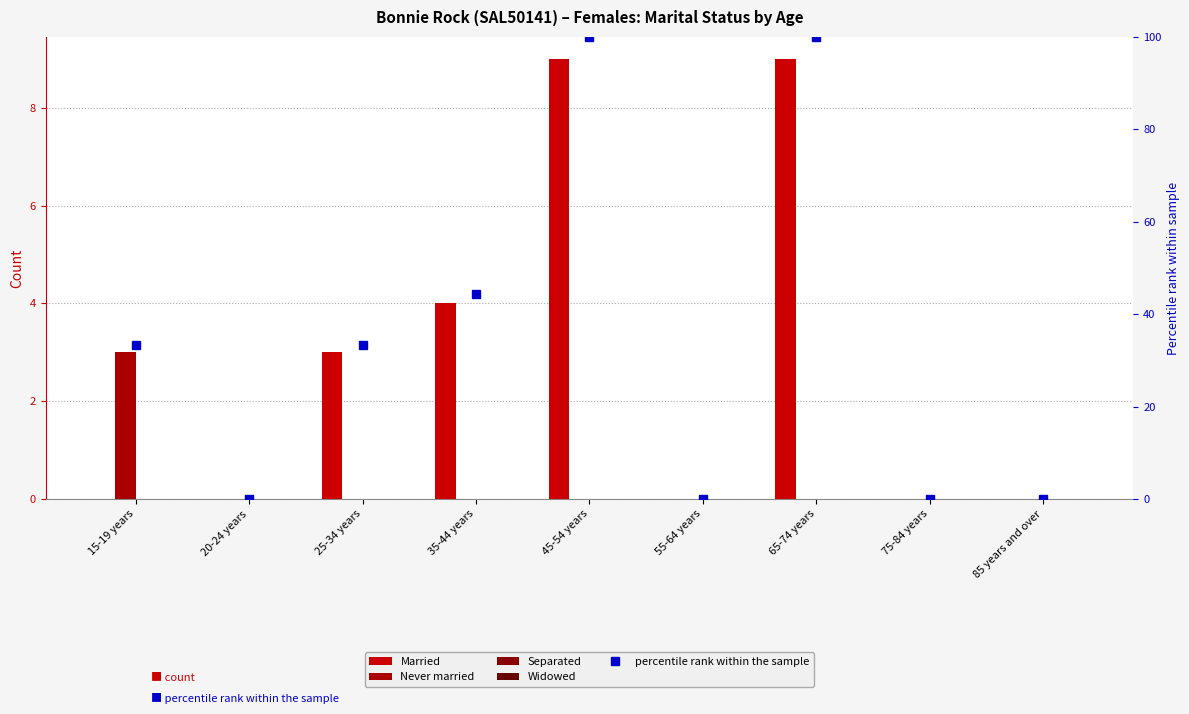

Is the value of Separated at 20-24 years greater than the value of Married at 75-84 years?

No